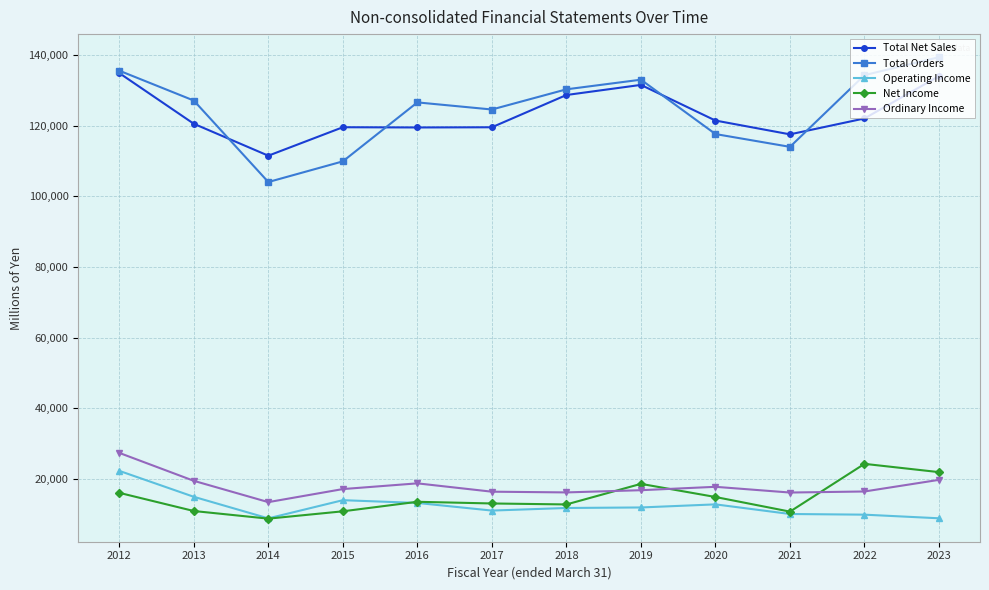

Is it true that Total Orders equals 174395 at 2014?

False